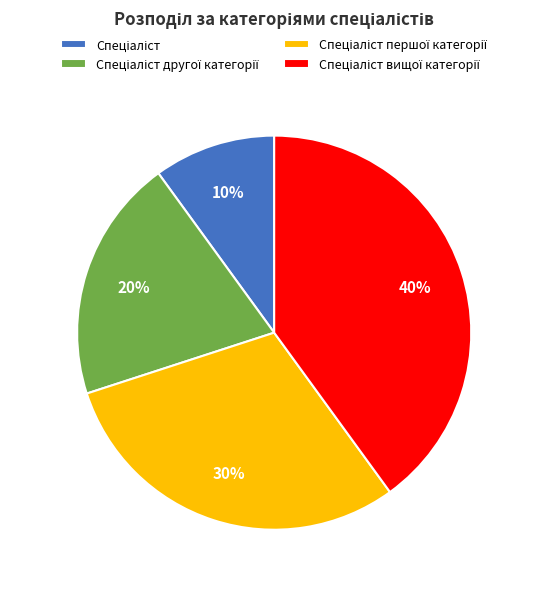

To the nearest percent, what is the average slice percentage?

25%